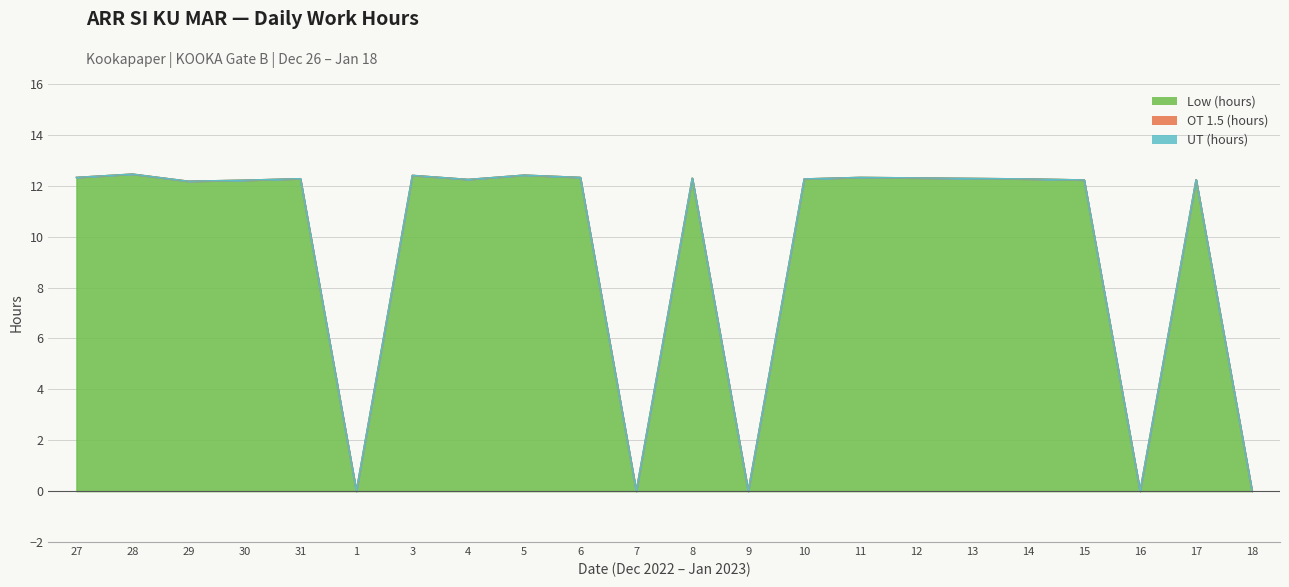

What position from the left is 4?

8